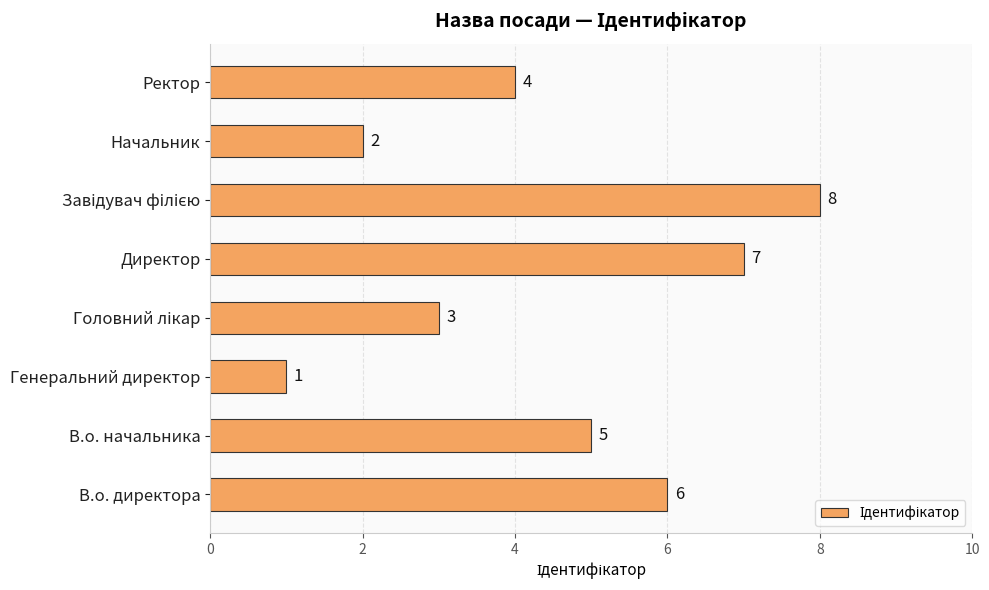

Reading top to bottom, transcribe all the data shown in this chart.

4	2	8	7	3	1	5	6